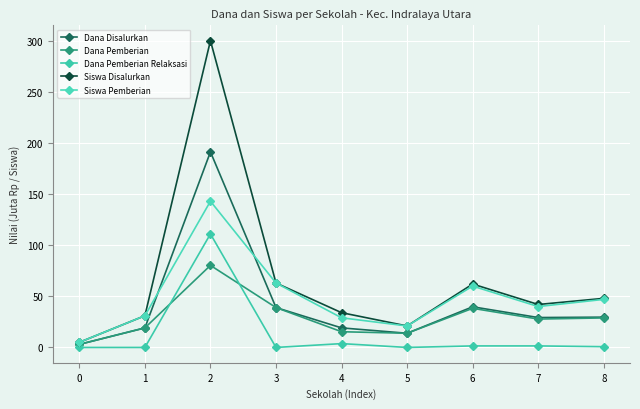

How many series are shown in this chart?

5